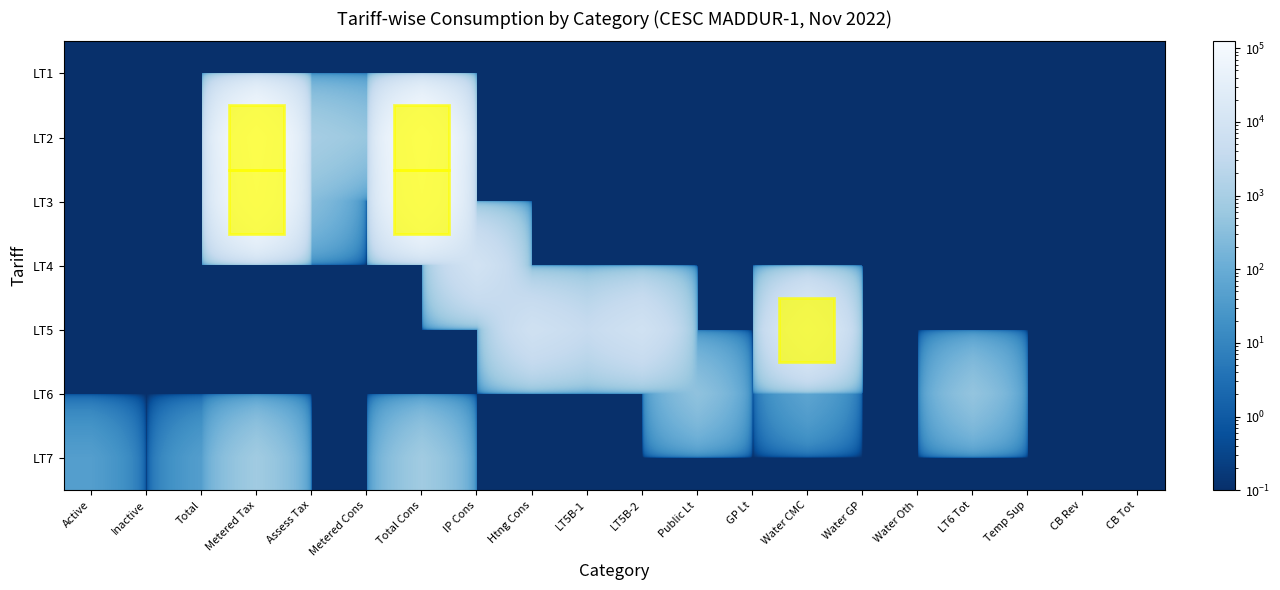

Reading left to right, what are all the values shown in this chart?

LT1: Active=0.1	Inactive=0.1	Total=0.1	Metered Tax=0.1	Assess Tax=0.1	Metered Cons=0.1	Total Cons=0.1	IP Cons=0.1	Htng Cons=0.1	LT5B-1=0.1	LT5B-2=0.1	Public Lt=0.1	GP Lt=0.1	Water CMC=0.1	Water GP=0.1	Water Oth=0.1	LT6 Tot=0.1	Temp Sup=0.1	CB Rev=0.1	CB Tot=0.1
LT2: Active=0.1	Inactive=0.1	Total=0.1	Metered Tax=122840.0	Assess Tax=931.0	Metered Cons=527.0	Total Cons=124298.0	IP Cons=0.1	Htng Cons=0.1	LT5B-1=0.1	LT5B-2=0.1	Public Lt=0.1	GP Lt=0.1	Water CMC=0.1	Water GP=0.1	Water Oth=0.1	LT6 Tot=0.1	Temp Sup=0.1	CB Rev=0.1	CB Tot=0.1
LT3: Active=0.1	Inactive=0.1	Total=0.1	Metered Tax=97162.0	Assess Tax=289.0	Metered Cons=0.1	Total Cons=97451.0	IP Cons=0.1	Htng Cons=0.1	LT5B-1=0.1	LT5B-2=0.1	Public Lt=0.1	GP Lt=0.1	Water CMC=0.1	Water GP=0.1	Water Oth=0.1	LT6 Tot=0.1	Temp Sup=0.1	CB Rev=0.1	CB Tot=0.1
LT4: Active=0.1	Inactive=0.1	Total=0.1	Metered Tax=0.1	Assess Tax=0.1	Metered Cons=0.1	Total Cons=0.1	IP Cons=8715.0	Htng Cons=0.1	LT5B-1=0.1	LT5B-2=0.1	Public Lt=0.1	GP Lt=0.1	Water CMC=0.1	Water GP=0.1	Water Oth=0.1	LT6 Tot=0.1	Temp Sup=0.1	CB Rev=0.1	CB Tot=0.1
LT5: Active=0.1	Inactive=0.1	Total=0.1	Metered Tax=0.1	Assess Tax=0.1	Metered Cons=0.1	Total Cons=0.1	IP Cons=0.1	Htng Cons=7281.0	LT5B-1=3950.0	LT5B-2=7757.0	Public Lt=0.1	GP Lt=0.1	Water CMC=18988.0	Water GP=0.1	Water Oth=0.1	LT6 Tot=0.1	Temp Sup=0.1	CB Rev=0.1	CB Tot=0.1
LT6: Active=0.1	Inactive=0.1	Total=0.1	Metered Tax=0.1	Assess Tax=0.1	Metered Cons=0.1	Total Cons=0.1	IP Cons=0.1	Htng Cons=0.1	LT5B-1=0.1	LT5B-2=0.1	Public Lt=395.0	GP Lt=0.1	Water CMC=60.0	Water GP=0.1	Water Oth=0.1	LT6 Tot=455.0	Temp Sup=0.1	CB Rev=0.1	CB Tot=0.1
LT7: Active=42.0	Inactive=0.1	Total=42.0	Metered Tax=726.0	Assess Tax=0.1	Metered Cons=0.1	Total Cons=726.0	IP Cons=0.1	Htng Cons=0.1	LT5B-1=0.1	LT5B-2=0.1	Public Lt=0.1	GP Lt=0.1	Water CMC=0.1	Water GP=0.1	Water Oth=0.1	LT6 Tot=0.1	Temp Sup=0.1	CB Rev=0.1	CB Tot=0.1